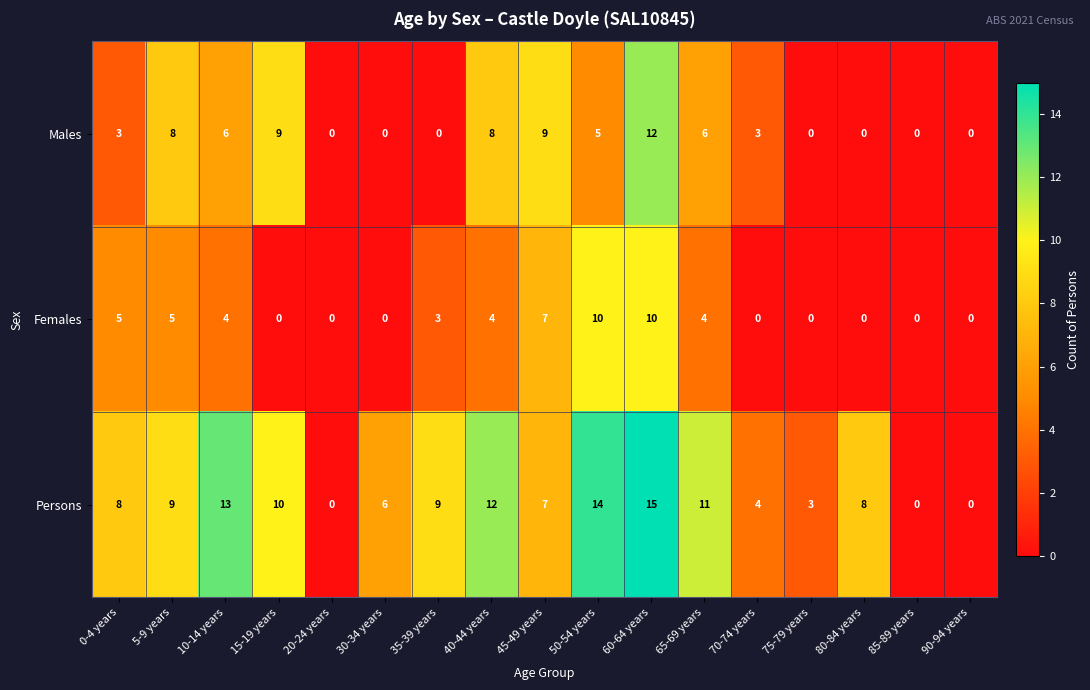

At which category is the sum across all series the highest?

60-64 years